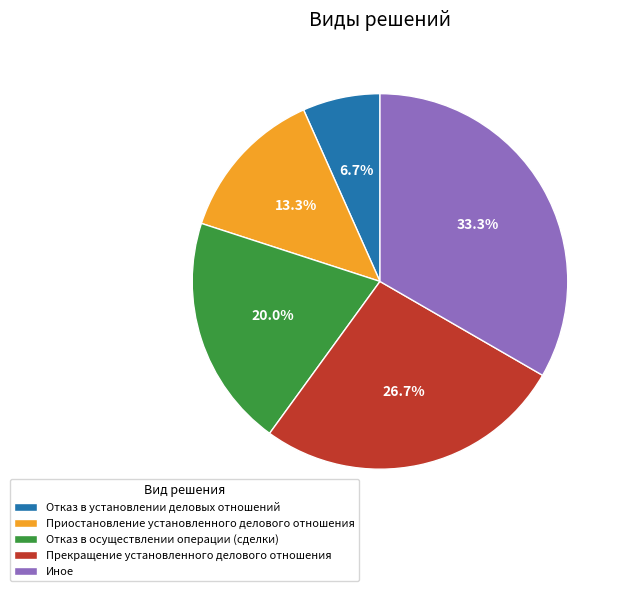

The Отказ в установлении деловых отношений slice represents 1% of the pie. True or false?

False